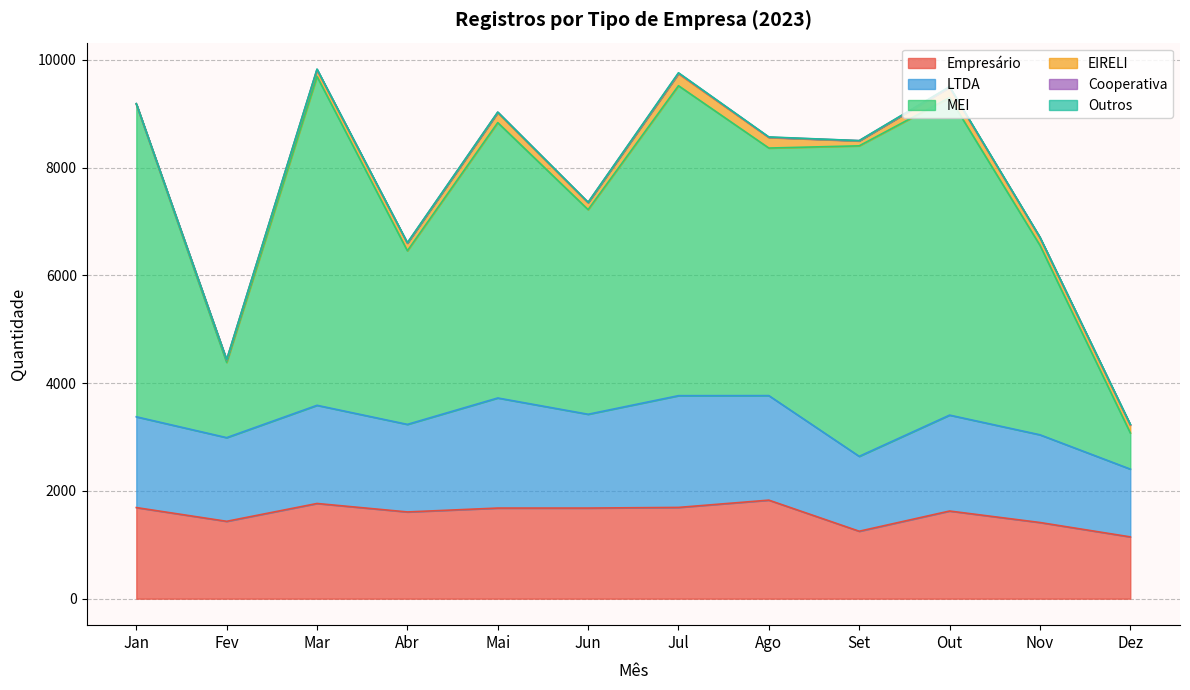

What are all the series names shown in the legend?

Empresário, LTDA, MEI, EIRELI, Cooperativa, Outros